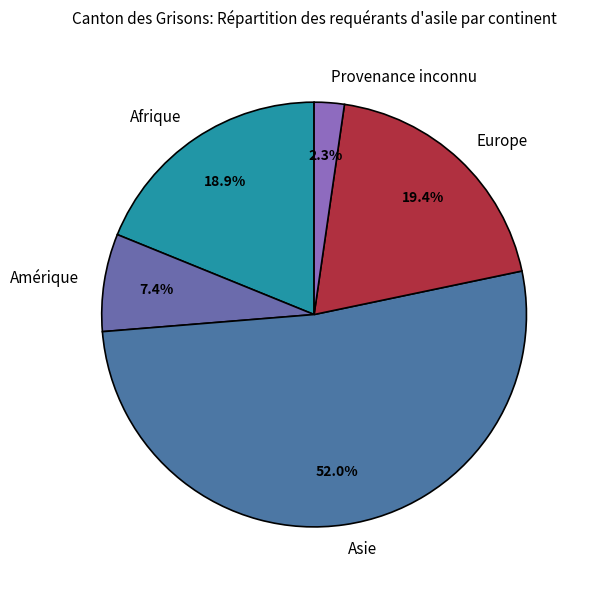

Which category has the biggest portion of the pie?

Asie